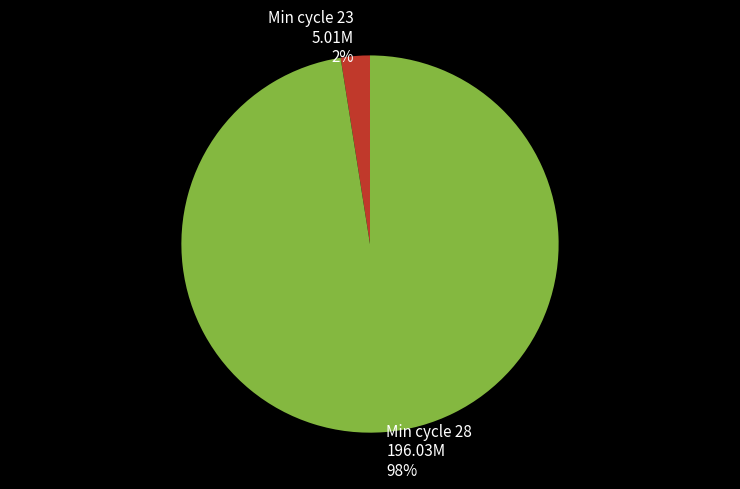

Rank the categories by value from lowest to highest.

Min cycle 23 5.01M 2%, Min cycle 28 196.03M 98%